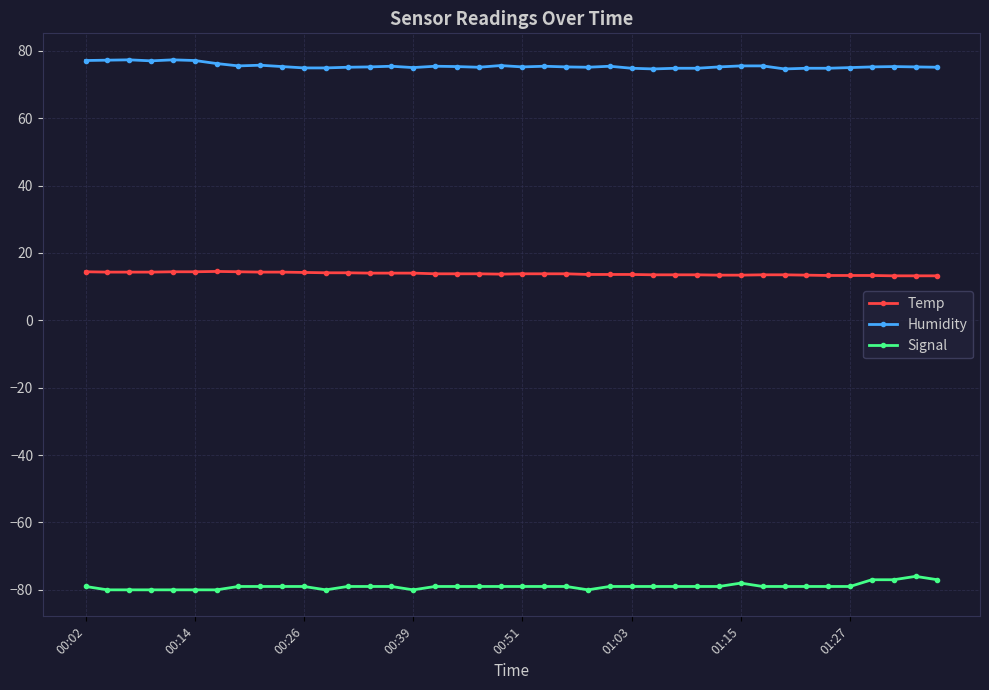

How many distinct data groups are displayed?

3